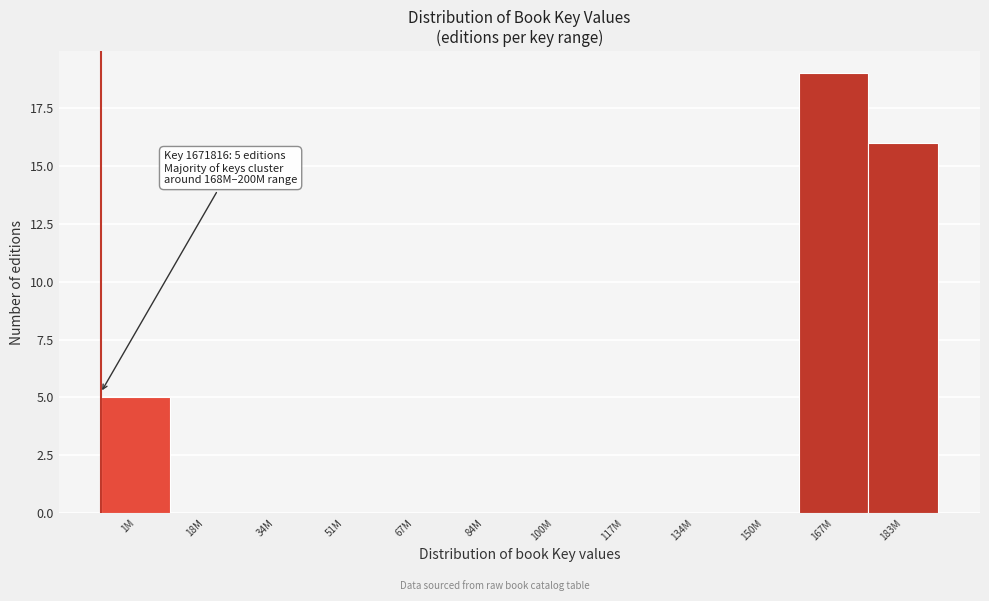

Reading left to right, what are all the values shown in this chart?

1M=5	18M=0	34M=0	51M=0	67M=0	84M=0	100M=0	117M=0	134M=0	150M=0	167M=19	183M=16